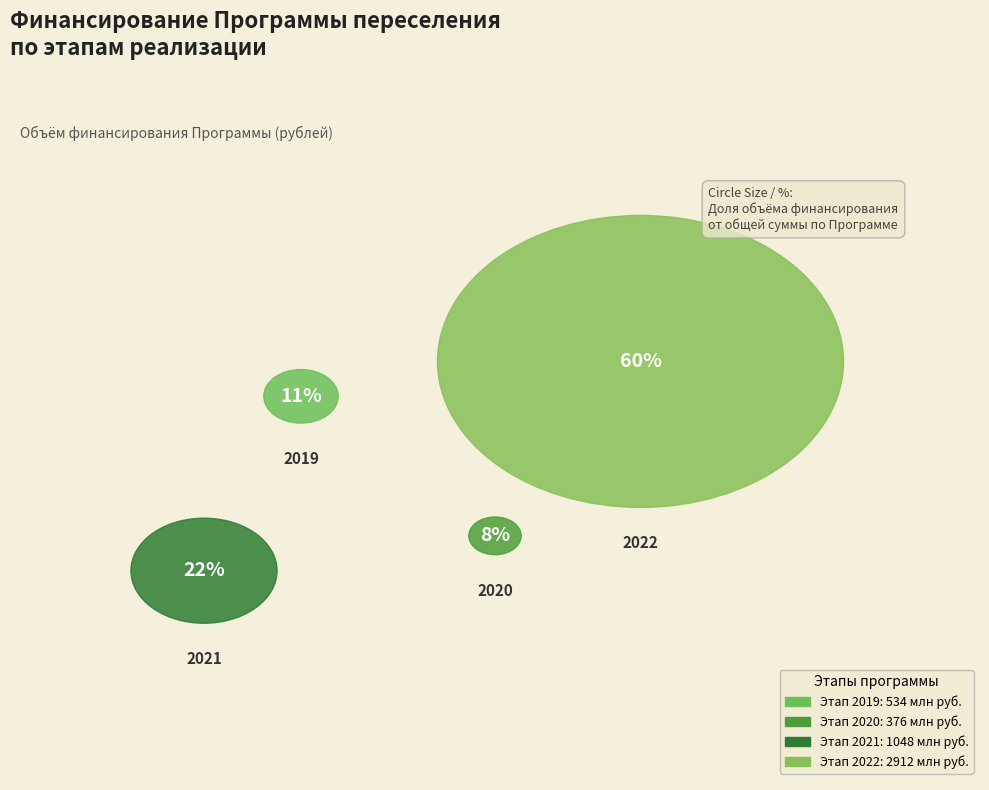

Is there any slice that represents more than half of the pie?

Yes